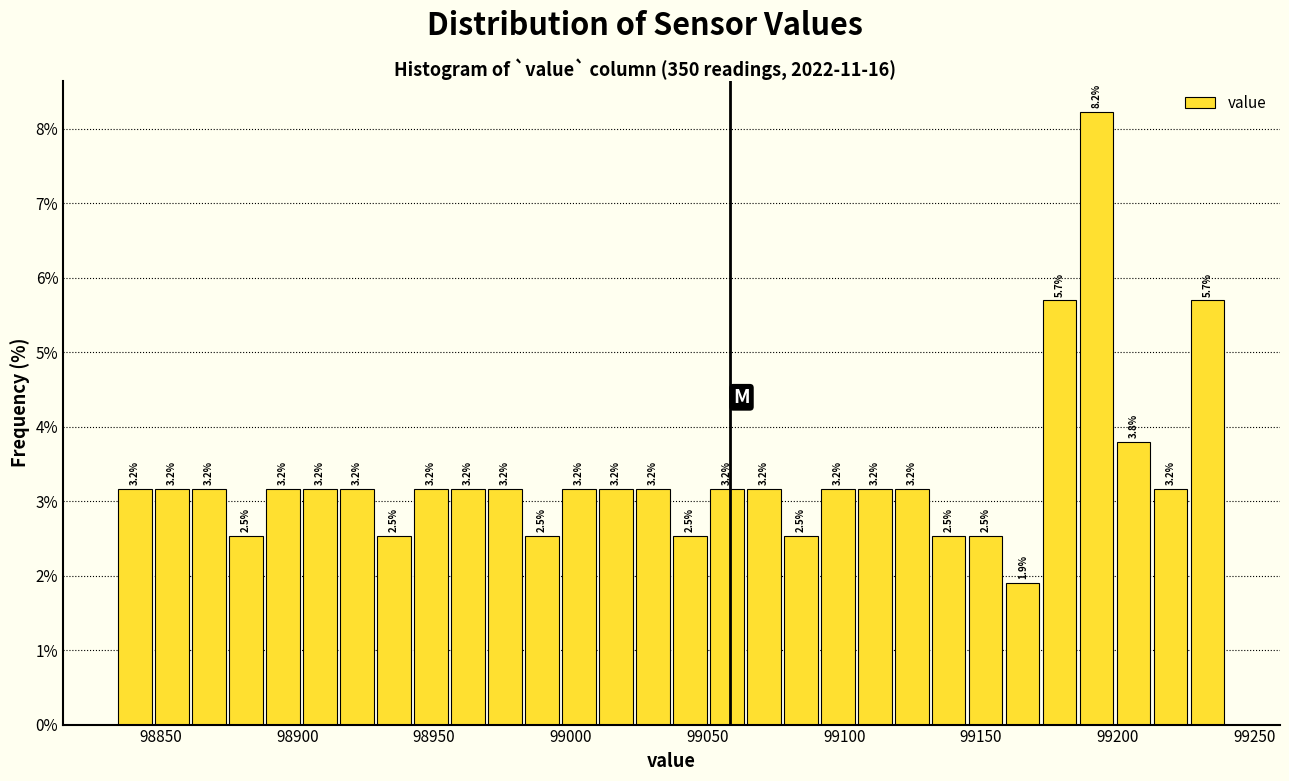

Around what value on the x-axis is the tallest bar? Give the approximate position of its centre, as read against the axis.

99190